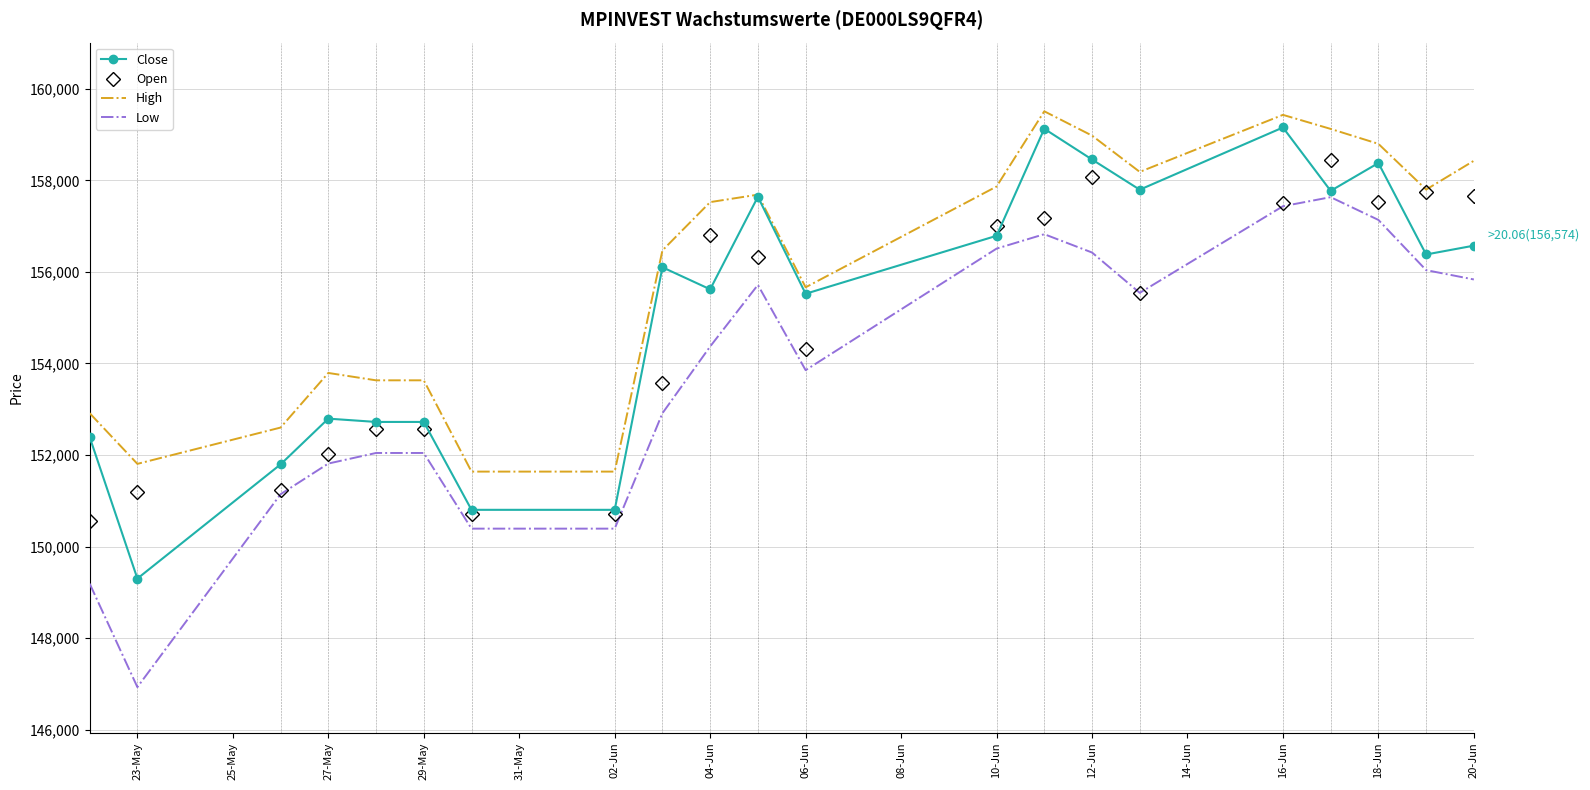

What is the smallest value displayed?

146930